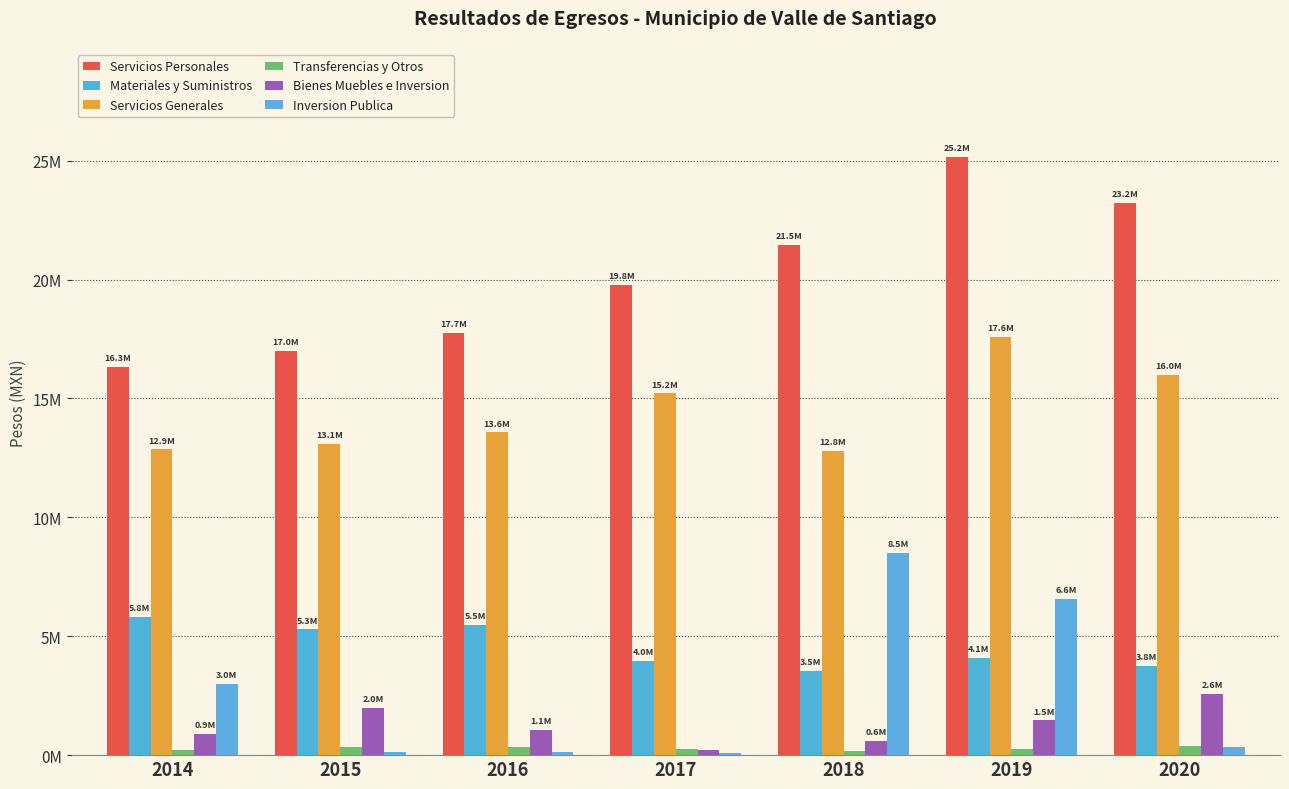

Are the bars grouped side by side (vs. stacked)?

Yes